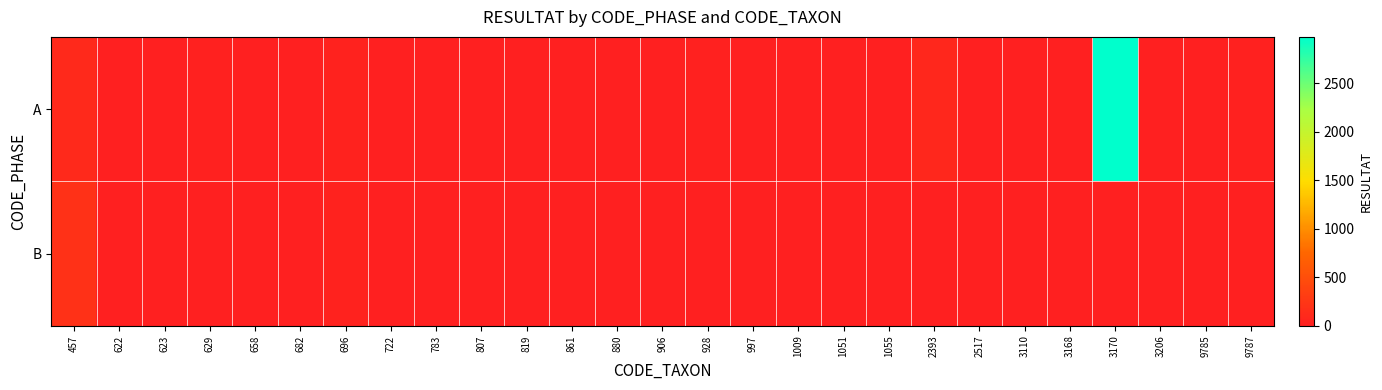

Which series changed the most between 861 and 2517?

row_0